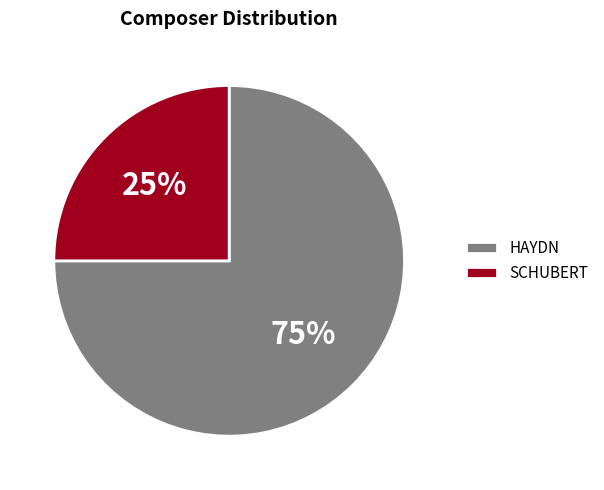

Which category has the biggest portion of the pie?

HAYDN